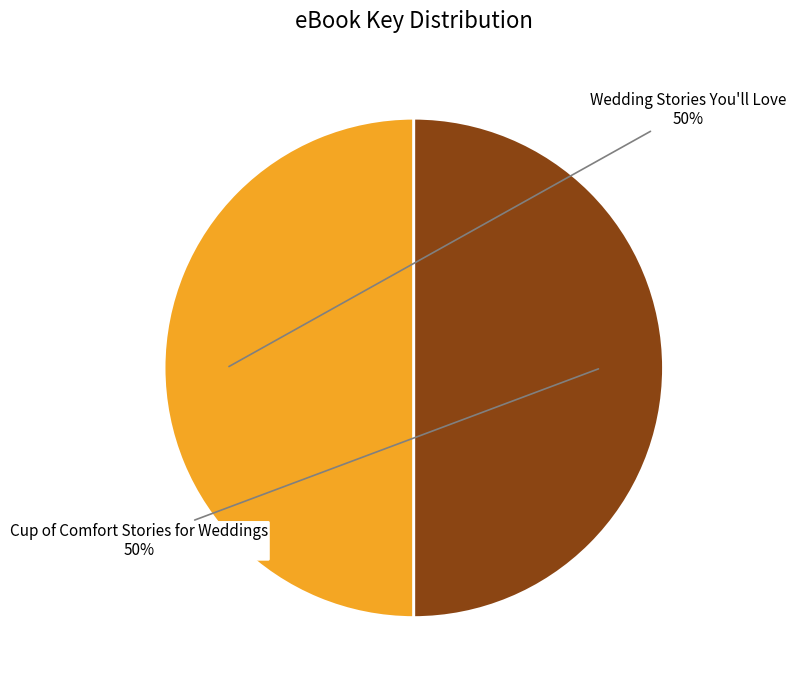

Count the number of slices in the pie.

2